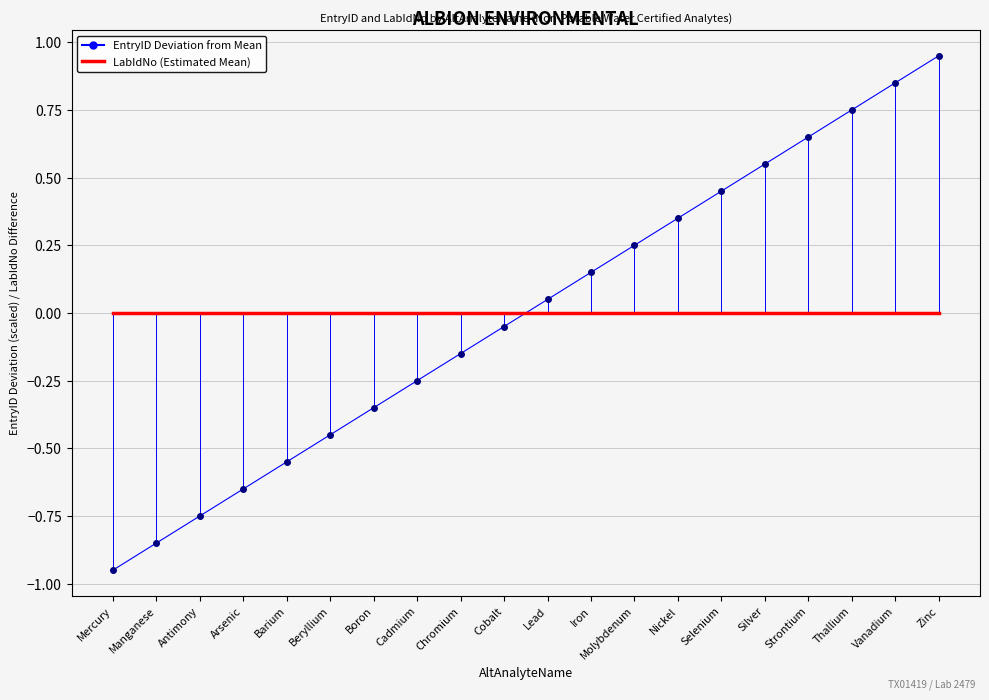

What is the value of the EntryID Points point at the 7th from the left?

-0.3